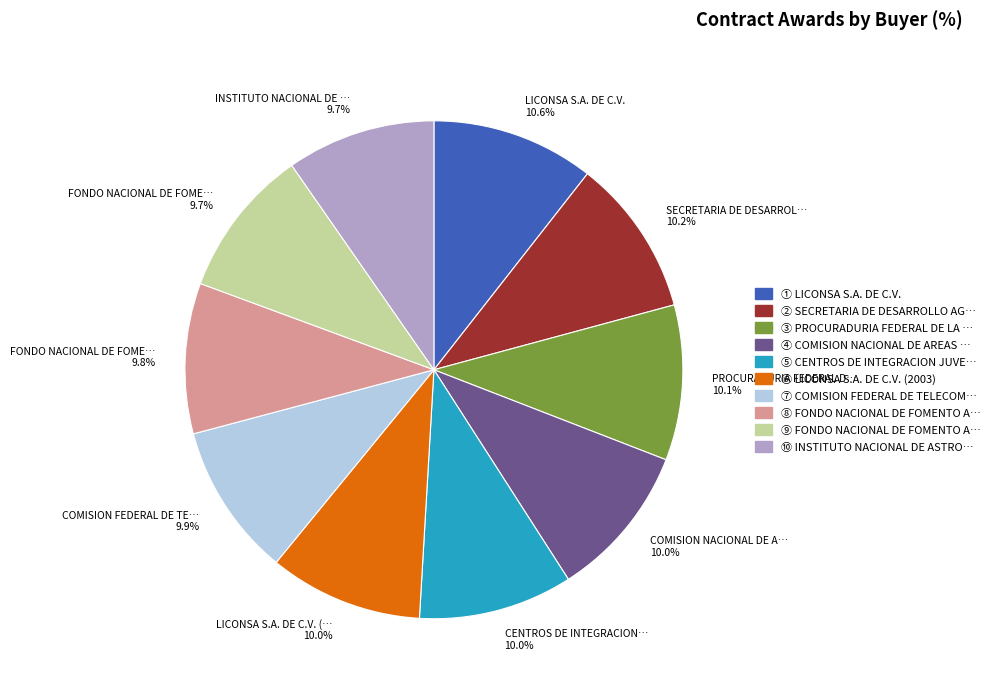

To the nearest percent, what is the difference between the largest and smallest slice percentages?

1%